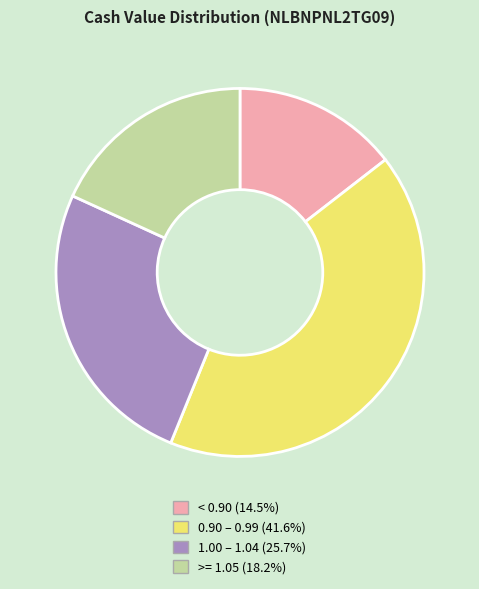

Count the number of slices in the pie.

4